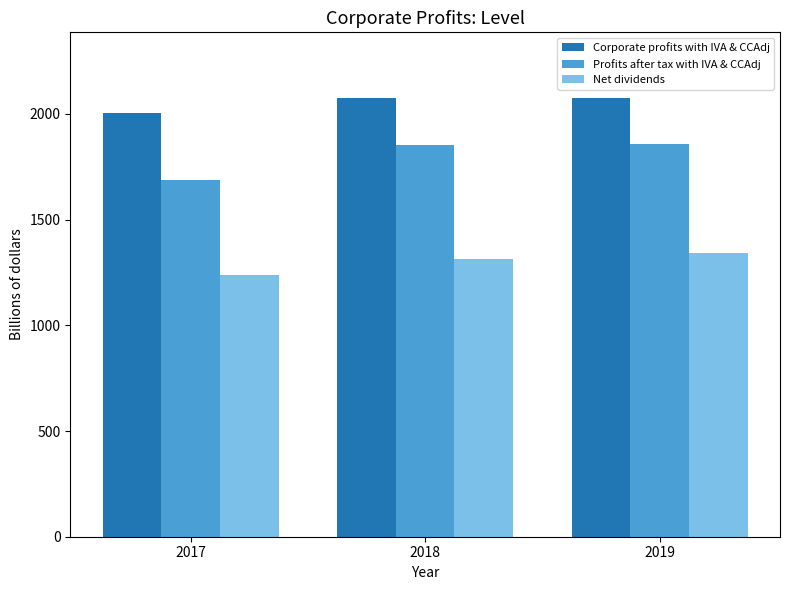

What is the average value of the Profits after tax with IVA & CCAdj series?

1799.3